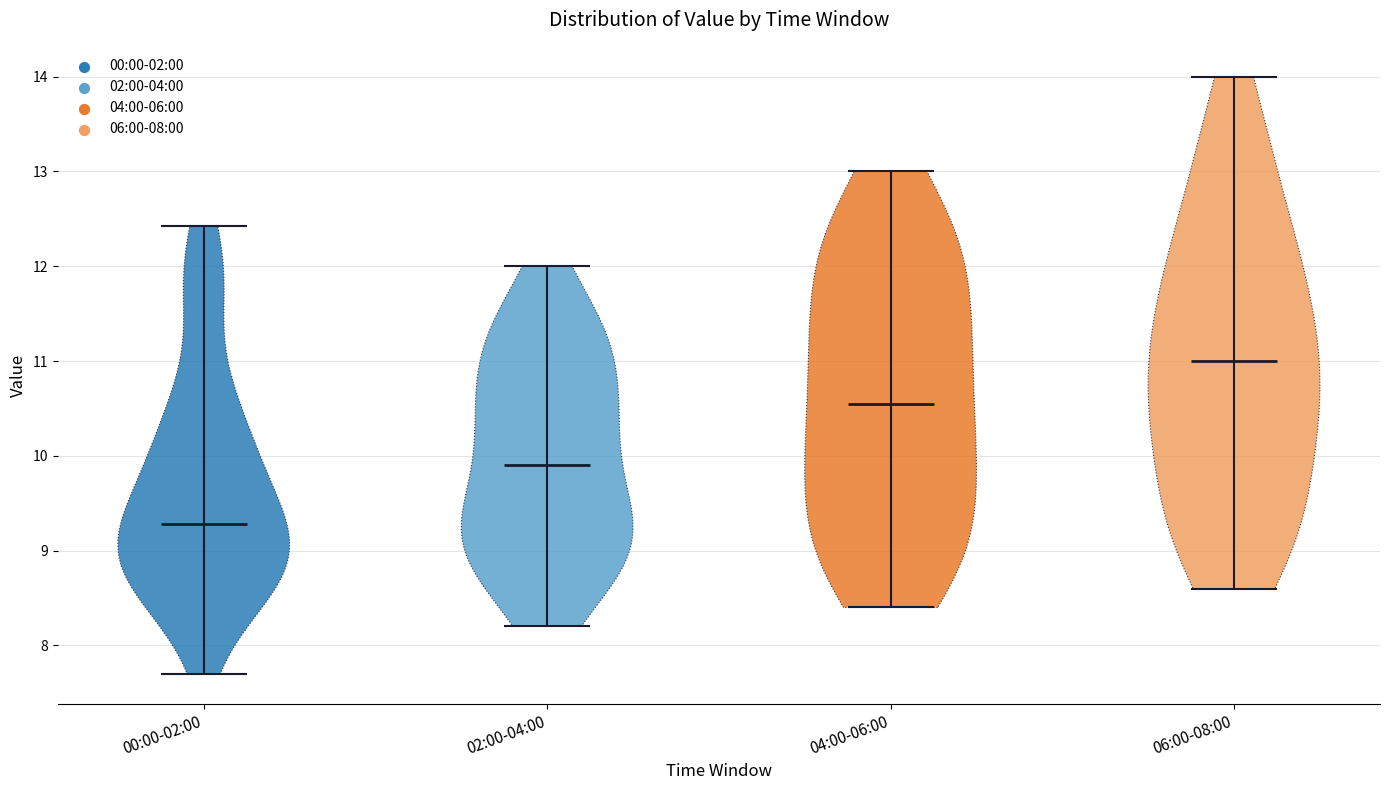

Reading left to right, read every violin against the y-axis: where its median line is, and the lowest and highest points it reaches. The values are not printed on the chart, so give them approximately, as read against the axis.

00:00-02:00: median line 9.3, lowest point 7.7, highest point 12.4
02:00-04:00: median line 9.9, lowest point 8.2, highest point 12.0
04:00-06:00: median line 10.6, lowest point 8.4, highest point 13.0
06:00-08:00: median line 11.0, lowest point 8.6, highest point 14.0